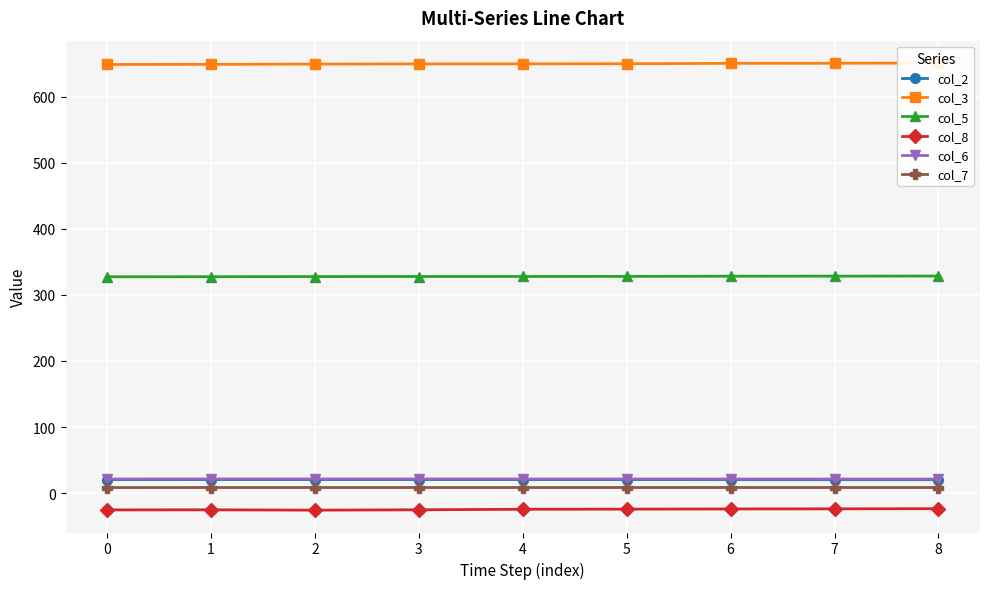

How many interior local peaks does the col_8 series have?

1